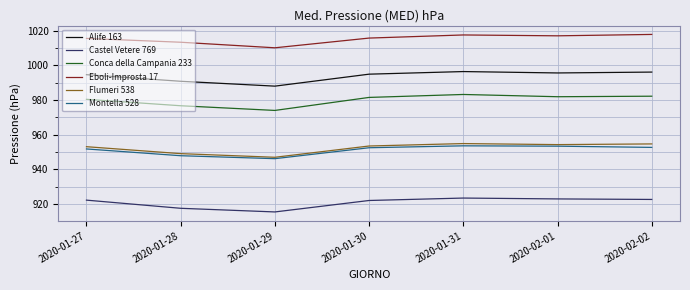

Which series has the widest spread of values?

Conca della Campania 233